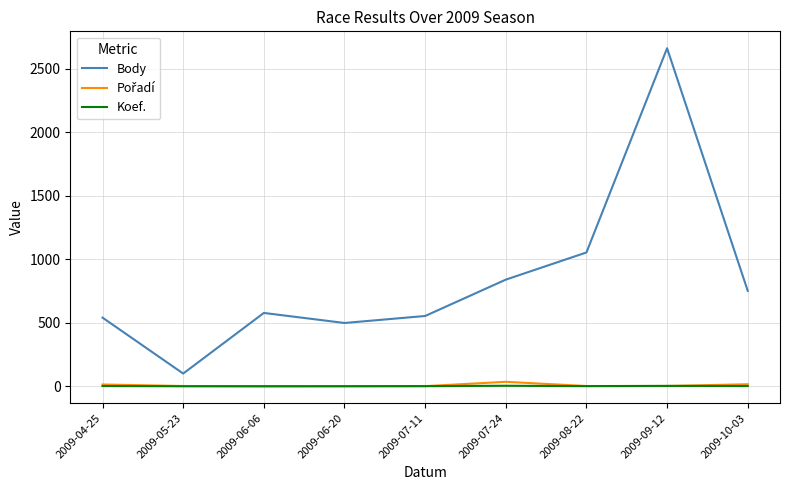

What is the difference between the Body values at 2009-09-12 and 2009-10-03?

1909